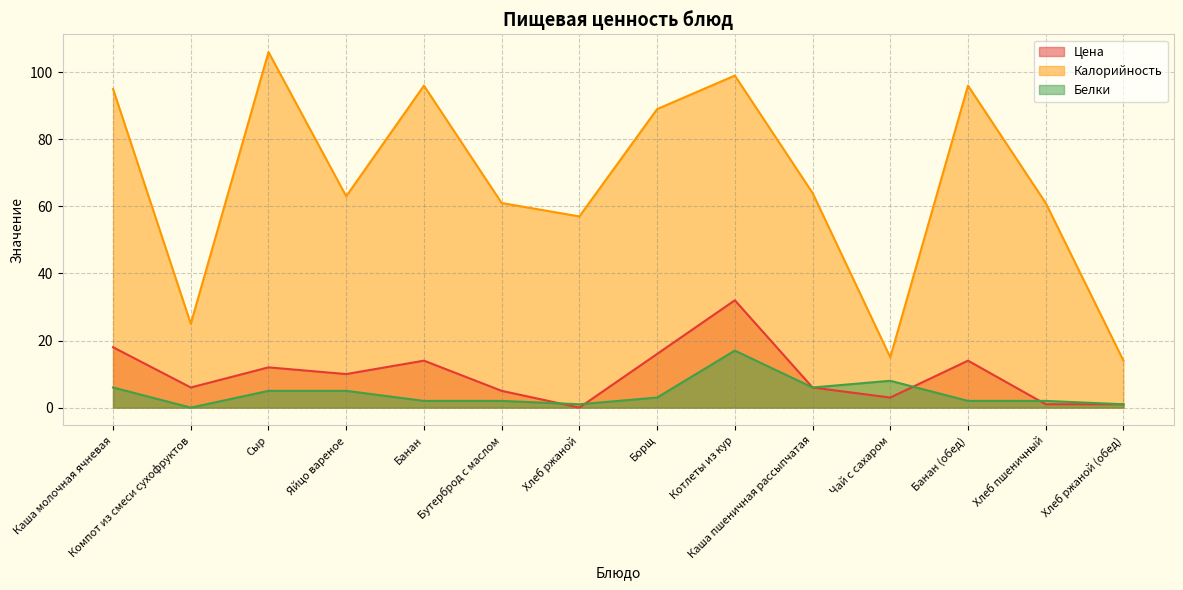

What is the highest value of the Калорийность series?

106